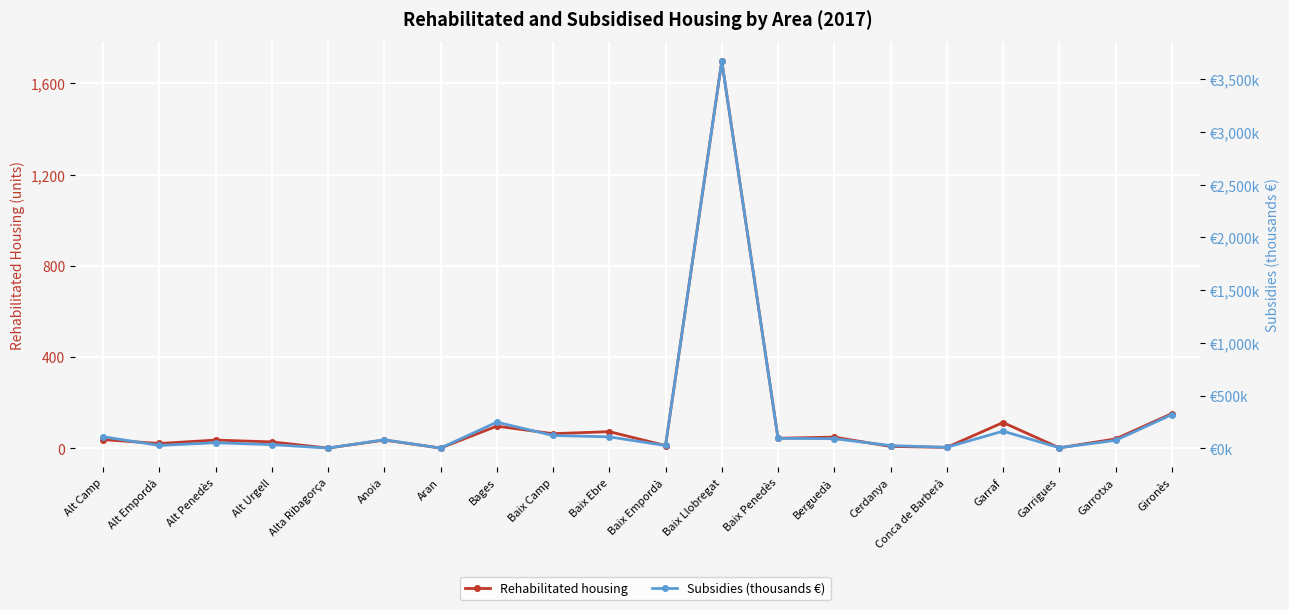

What is the label of the 2nd point from the right?

Garrotxa